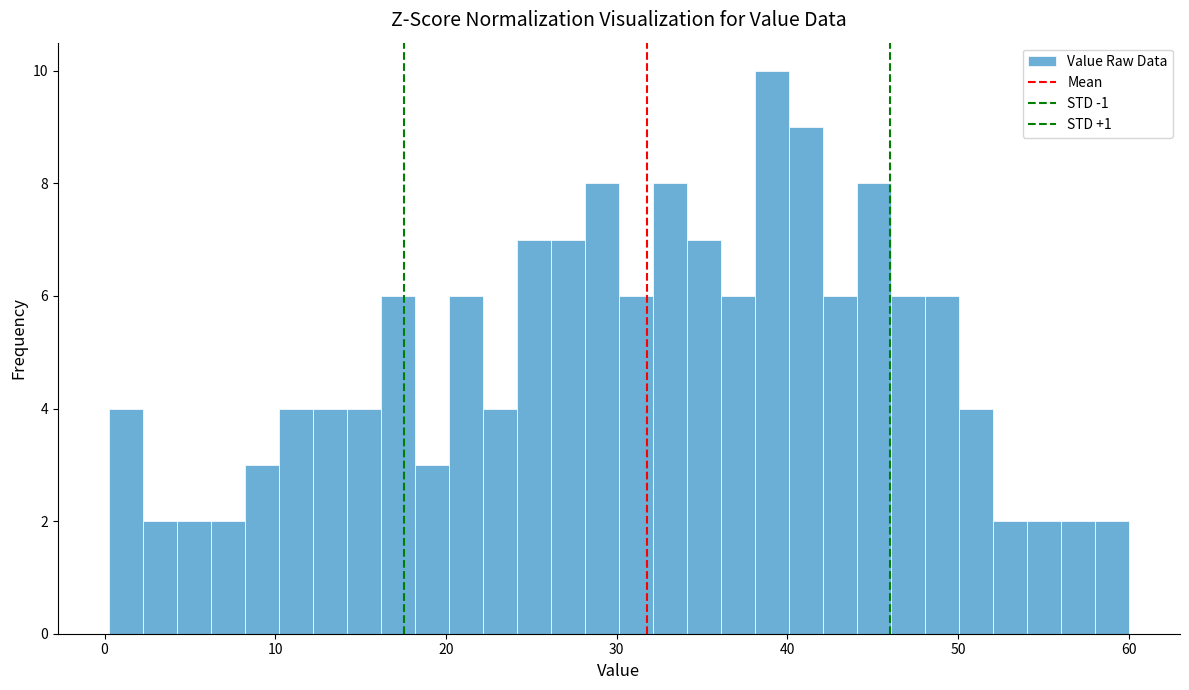

Read against the x-axis, roughly where is the centre of the tallest bar?

39